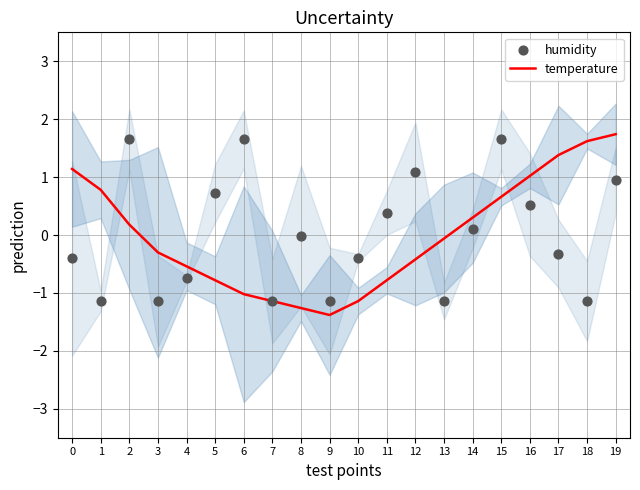

Which series contains the lowest Y value?

temperature